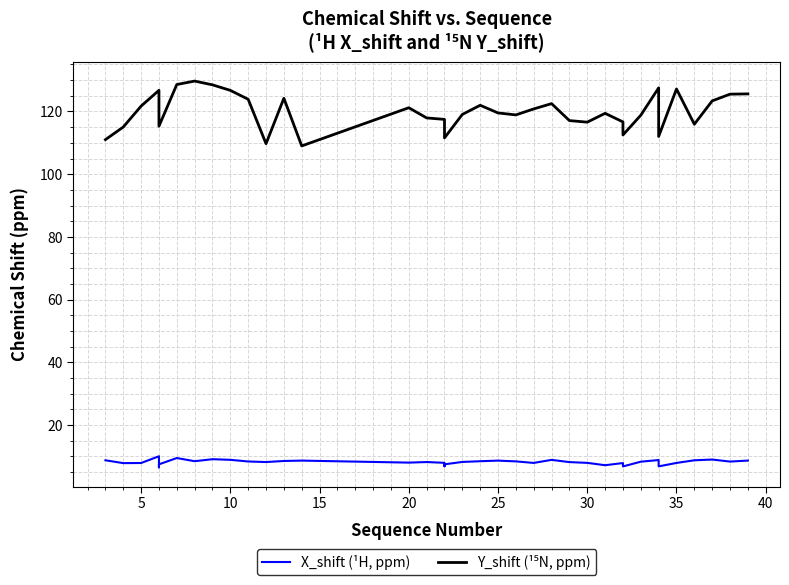

Reading left to right, what are all the values shown in this chart?

X_shift (¹H, ppm): 8.8	7.9	7.9	10.1	6.5	7.5	9.5	8.5	9.1	8.9	8.4	8.2	8.6	8.7	8.0	8.2	8.0	6.9	7.5	8.3	8.5	8.7	8.4	7.9	8.9	8.2	8.0	7.2	7.9	7.5	6.8	8.3	8.9	7.5	6.8	7.9	8.8	9.0	8.4	8.7
Y_shift (¹⁵N, ppm): 111.0	115.1	121.7	126.8	115.3	115.3	128.6	129.7	128.5	126.7	123.9	109.7	124.2	109.0	121.2	117.9	117.5	111.6	111.6	119.1	122.0	119.5	118.9	120.8	122.5	117.1	116.6	119.4	116.7	112.5	112.5	118.8	127.5	112.0	112.0	127.2	115.9	123.4	125.5	125.6